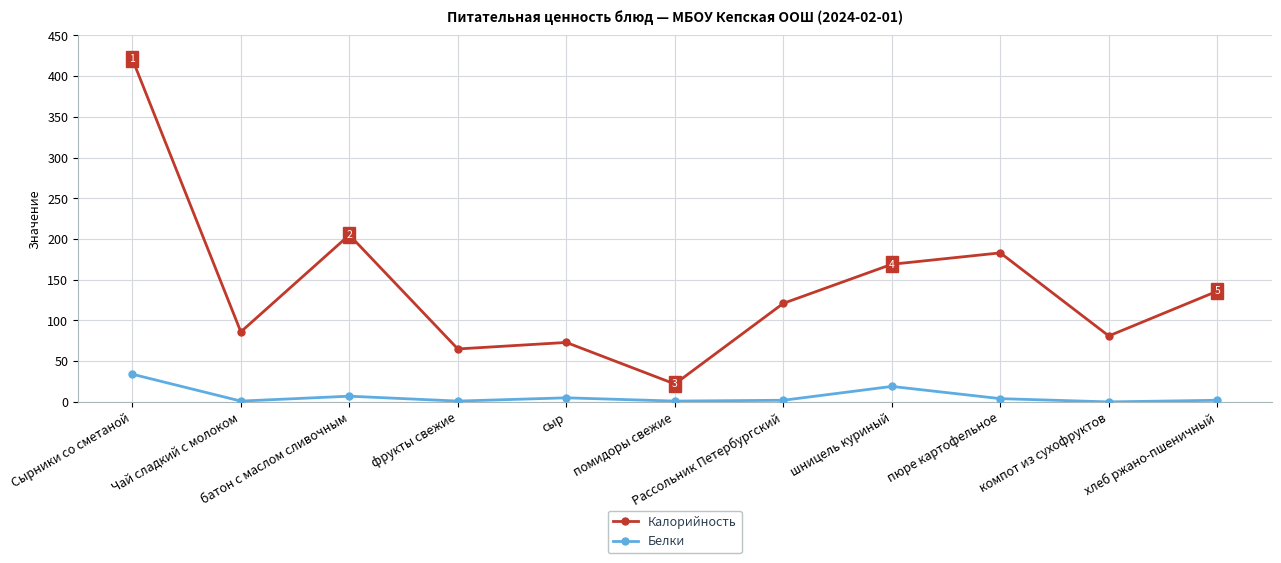

What is the maximum value shown in the chart?

421